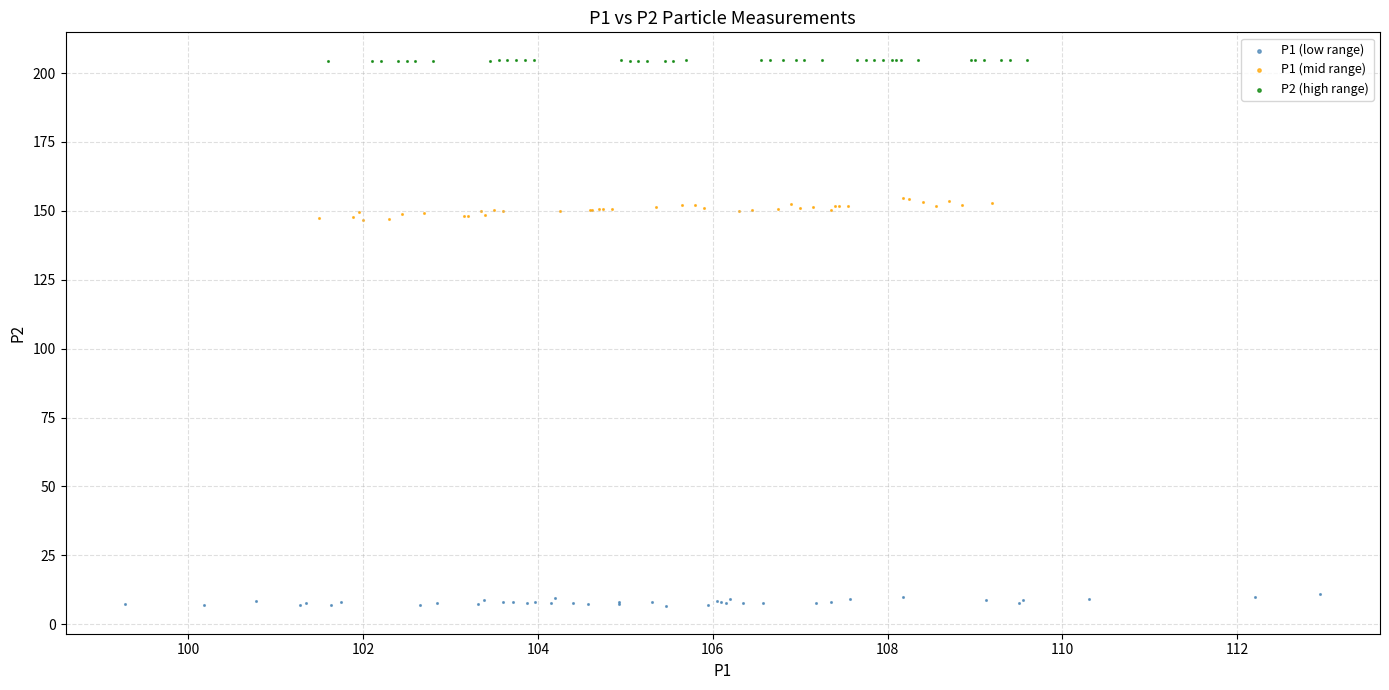

Which series has the largest Y range (max minus min)?

P1 (mid range)